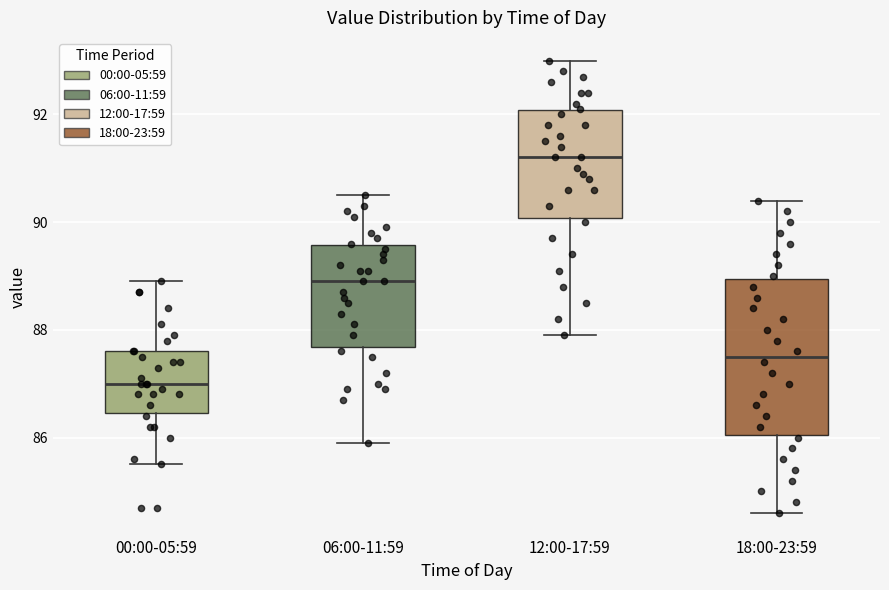

Reading left to right, read every box against the y-axis: the position of its median line, the range the box covers, and the ends of its whiskers. The values are not printed on the chart, so give them approximately, as read against the axis.

00:00-05:59: median 87.0, box 86.4 to 87.6, whiskers 85.6 to 89.0
06:00-11:59: median 89.0, box 87.6 to 89.6, whiskers 86.0 to 90.6
12:00-17:59: median 91.2, box 90.0 to 92.0, whiskers 88.0 to 93.0
18:00-23:59: median 87.6, box 86.0 to 89.0, whiskers 84.6 to 90.4